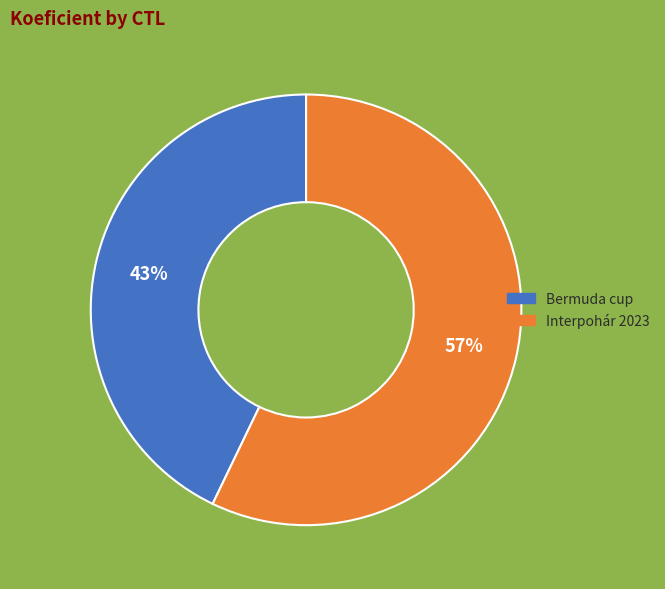

Approximately how many times larger is the value at Interpohár 2023 compared to Bermuda cup?

1.3